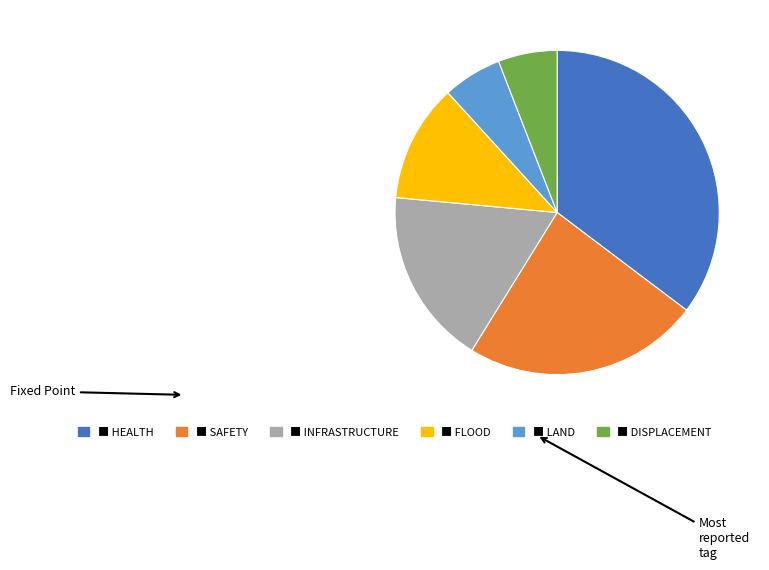

Is there a majority slice in this chart?

No